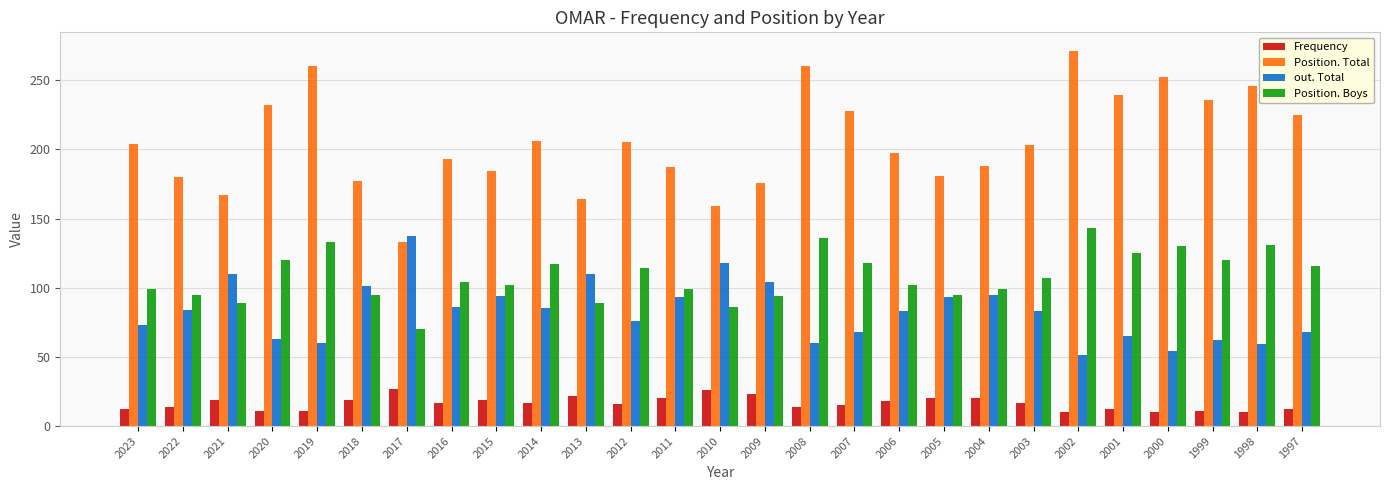

Rank the series at 2009 from lowest to highest value.

Frequency, Position. Boys, out. Total, Position. Total